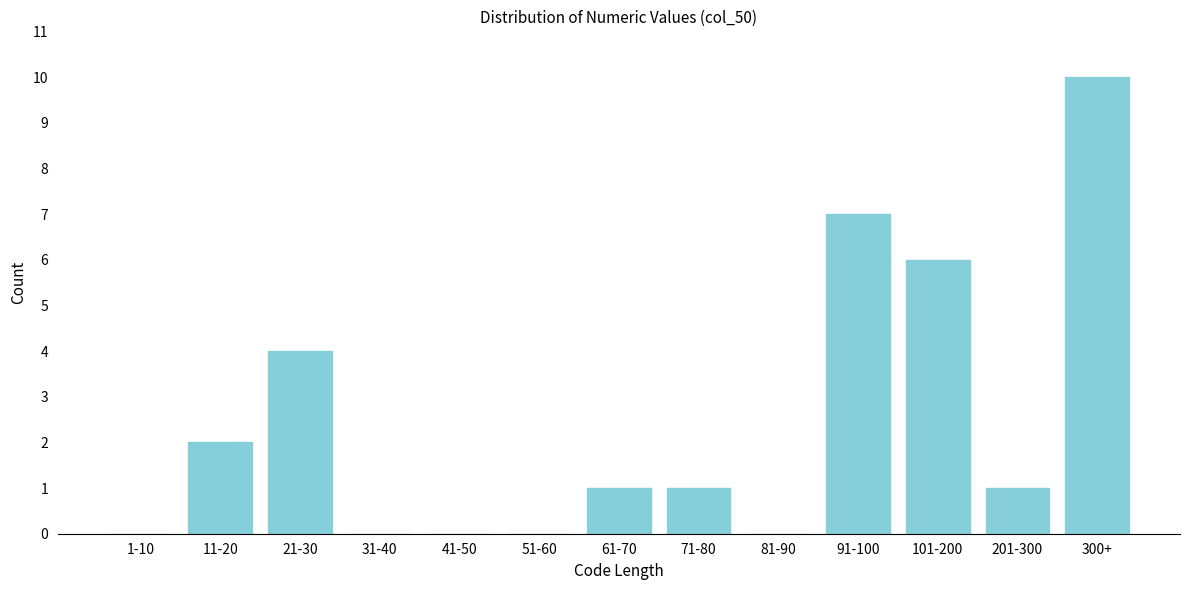

Reading right to left, list all the values displayed in this chart.

300+=10	201-300=1	101-200=6	91-100=7	81-90=0	71-80=1	61-70=1	51-60=0	41-50=0	31-40=0	21-30=4	11-20=2	1-10=0